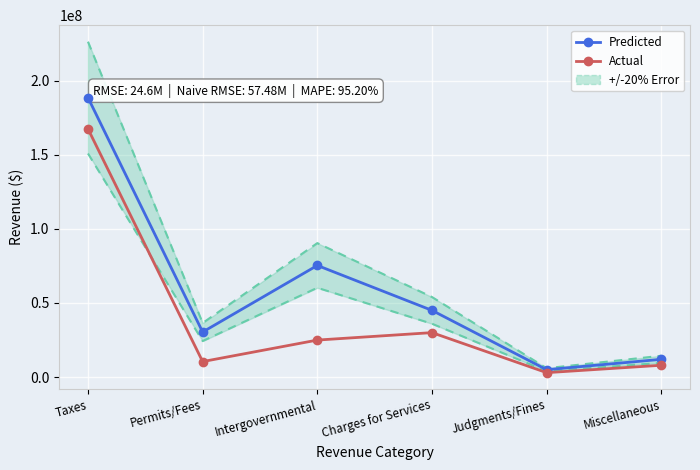

True or false: Predicted and Actual intersect in this chart.

False